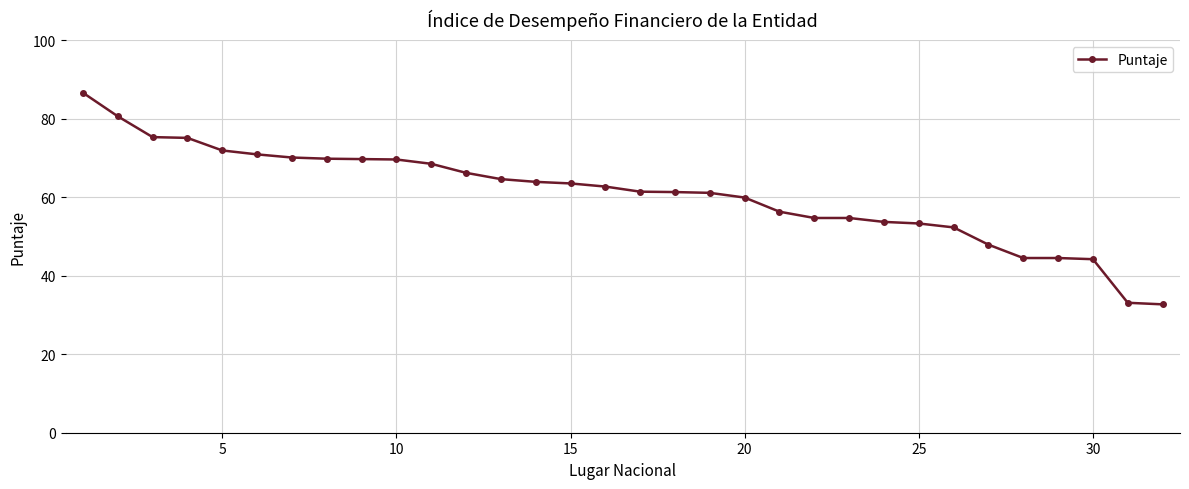

What is the greatest value displayed?

86.6